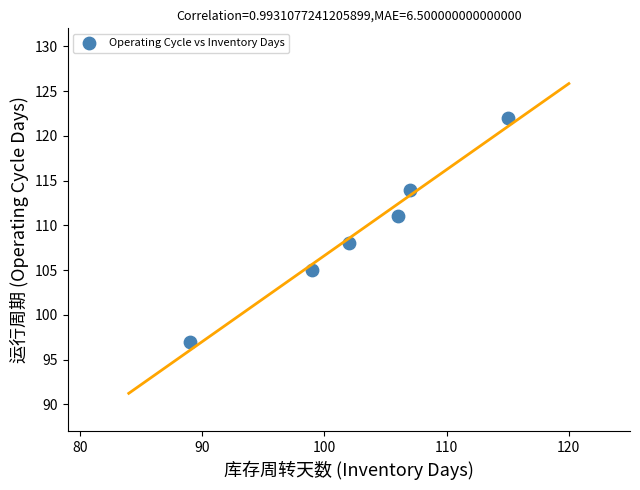

What Y value in the scatter plot is closest to 109?

108